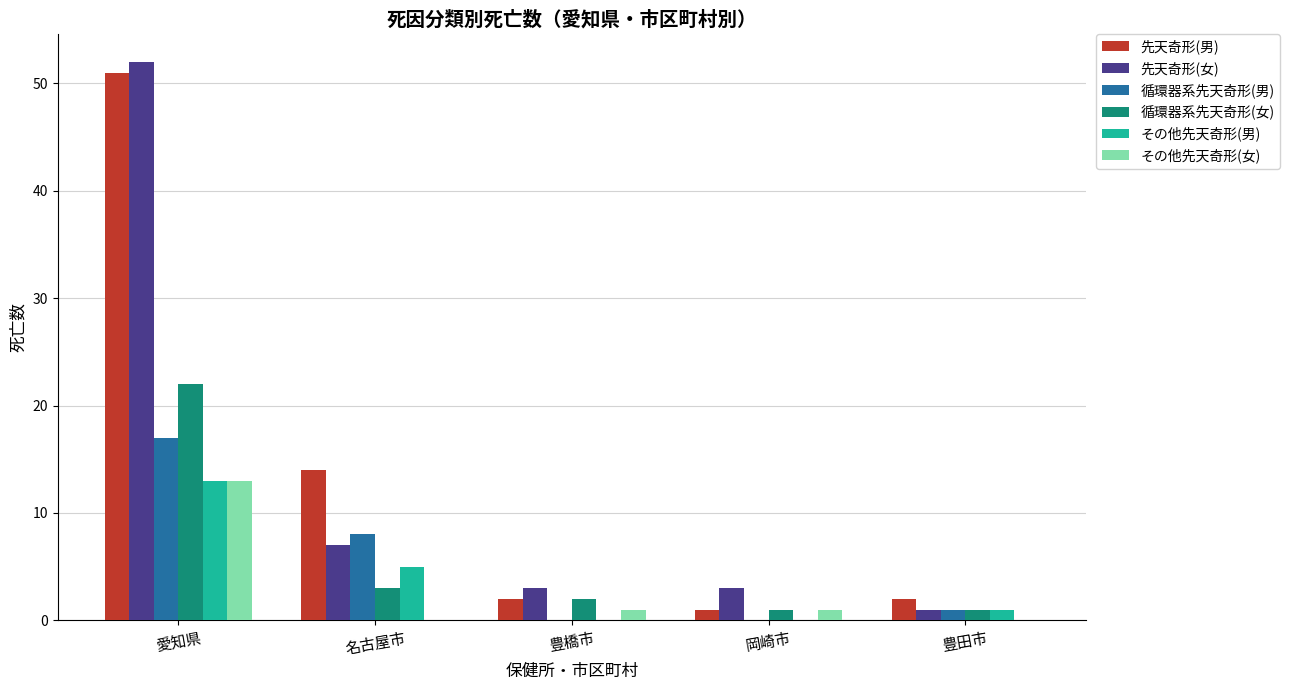

The value of 循環器系先天奇形(男) at 名古屋市 is 8. True or false?

True